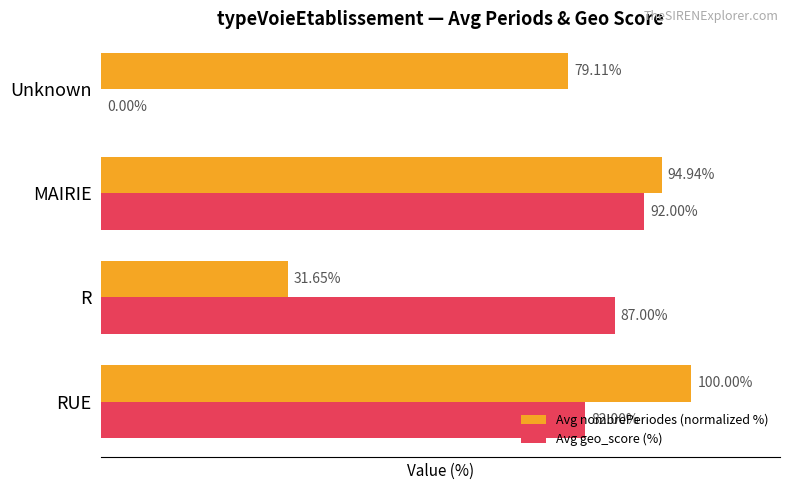

Which category has the highest value in the Avg nombrePeriodes (normalized %) series?

RUE